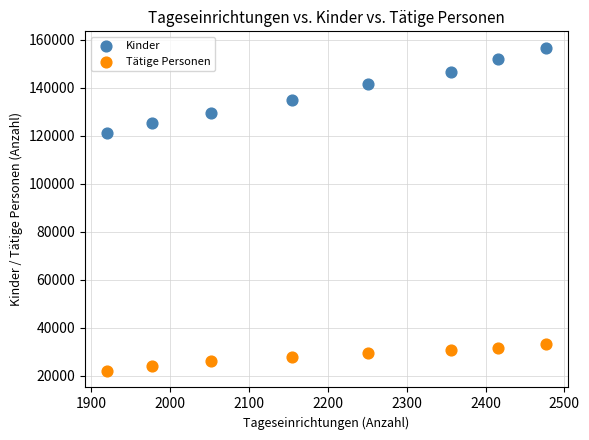

What are all the series names shown in the legend?

Kinder, Tätige Personen